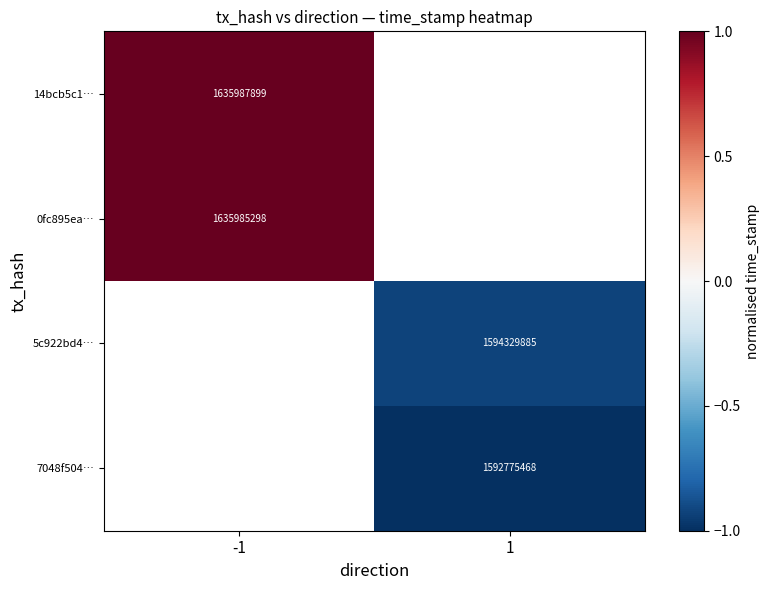

Which label corresponds to the largest value in the chart?

-1